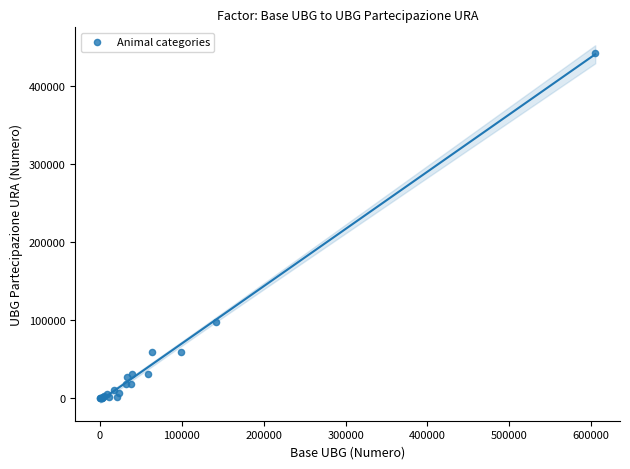

What Y value in the scatter plot is closest to 221599?

97413.4